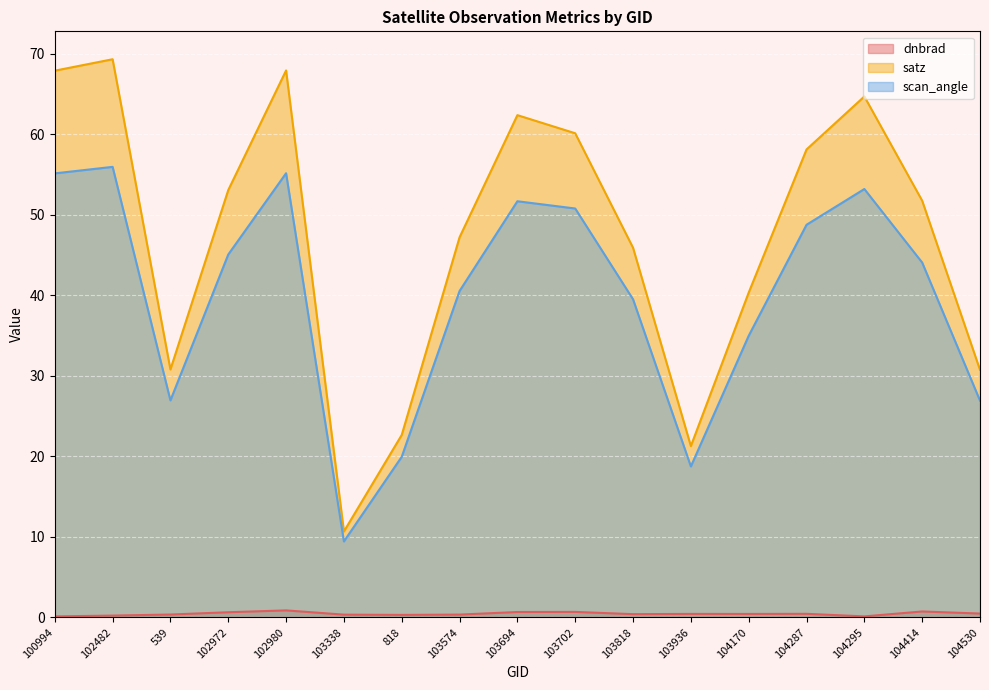

Which series changed the most between 818 and 103694?

satz